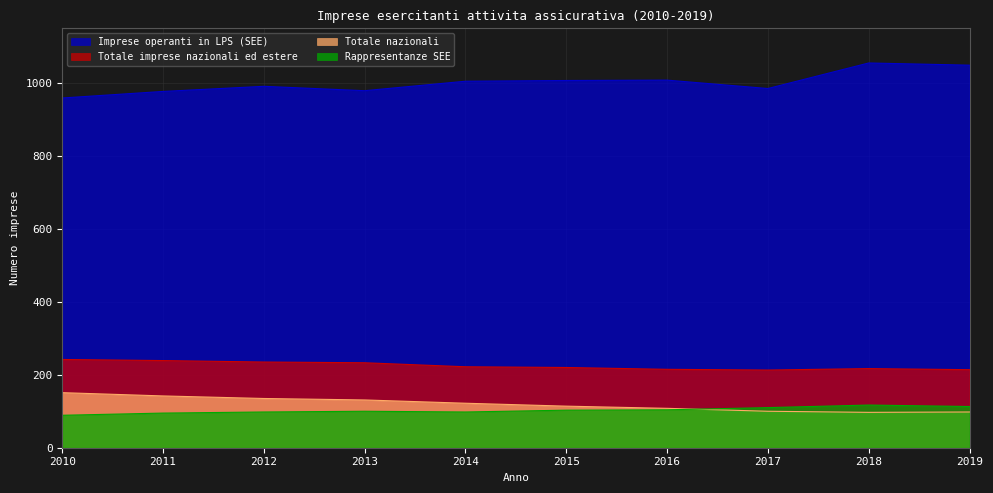

True or false: Totale nazionali and Imprese operanti in LPS (SEE) intersect in this chart.

False